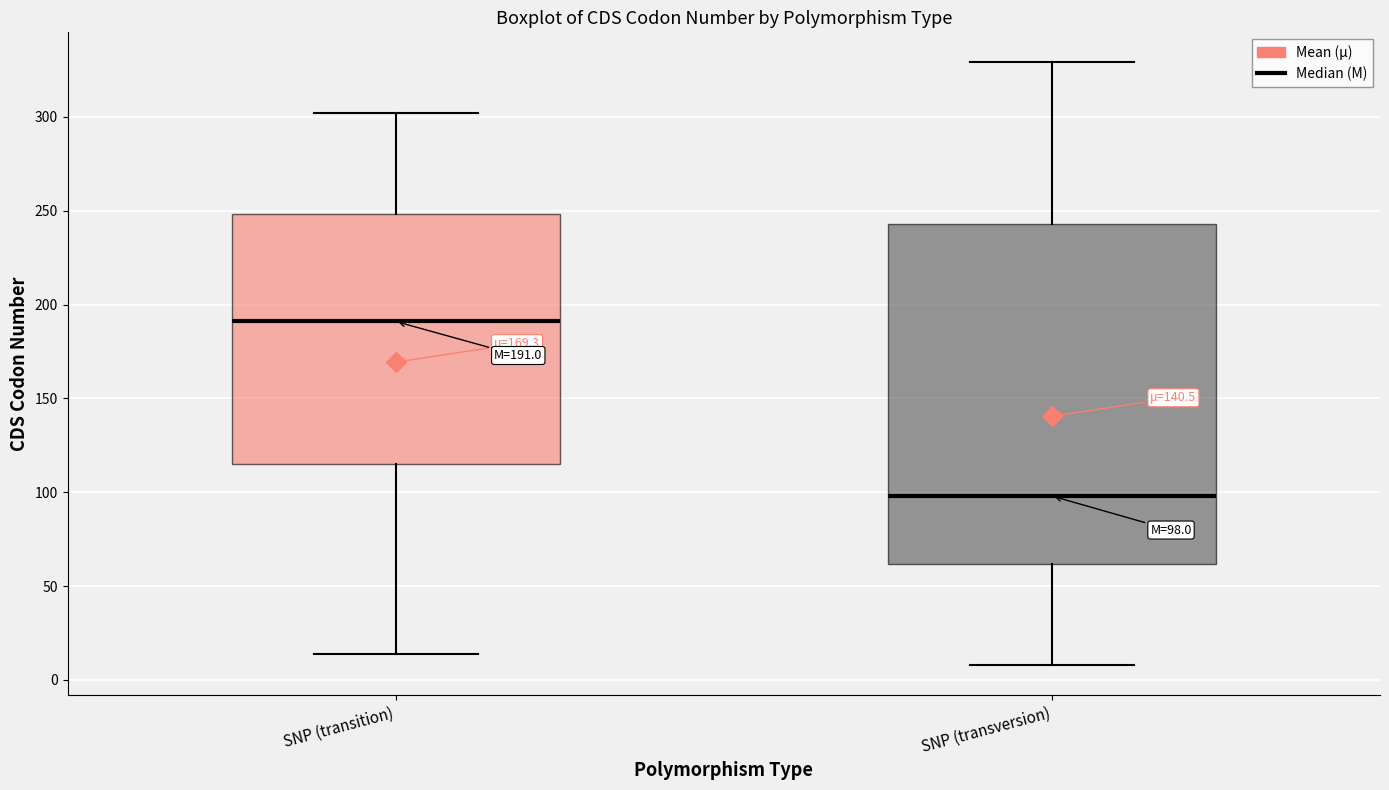

Which box has the highest median line?

SNP (transition)